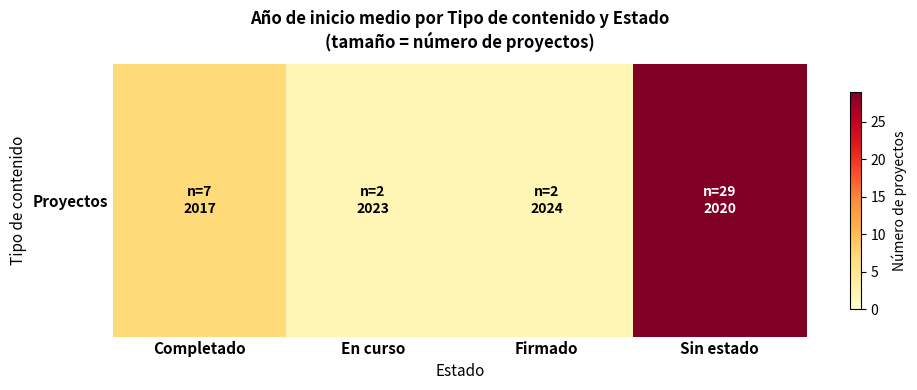

Approximately how many times larger is the value at Firmado compared to En curso?

1.0